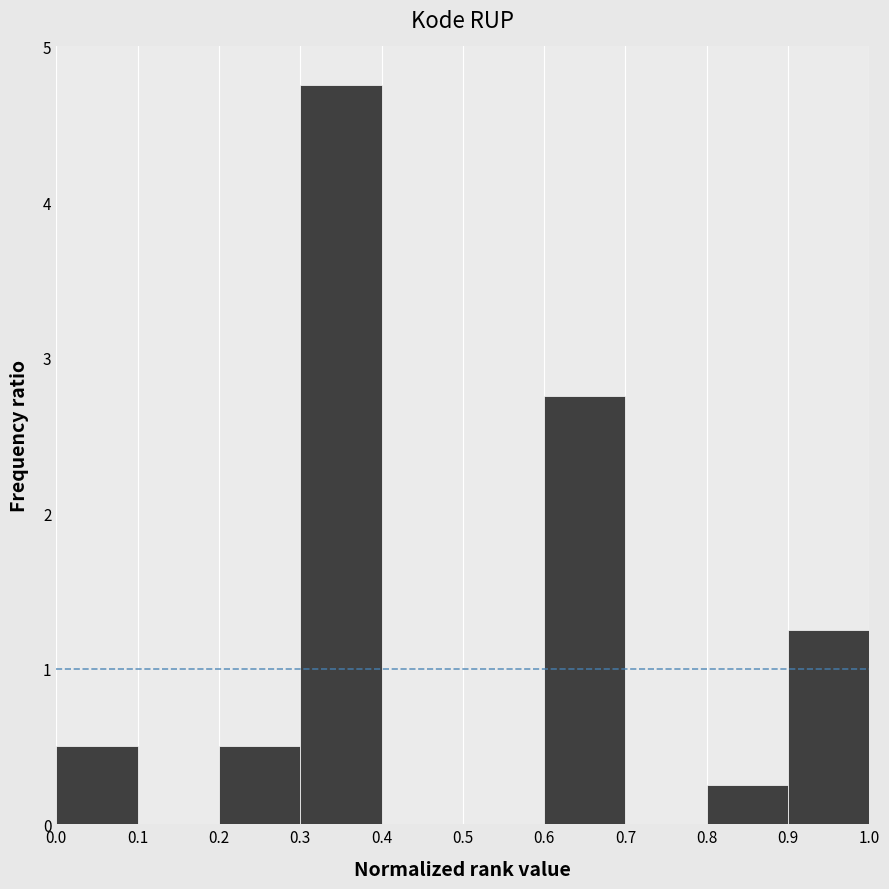

Which range on the x-axis has the tallest bar?

0.3 to 0.4